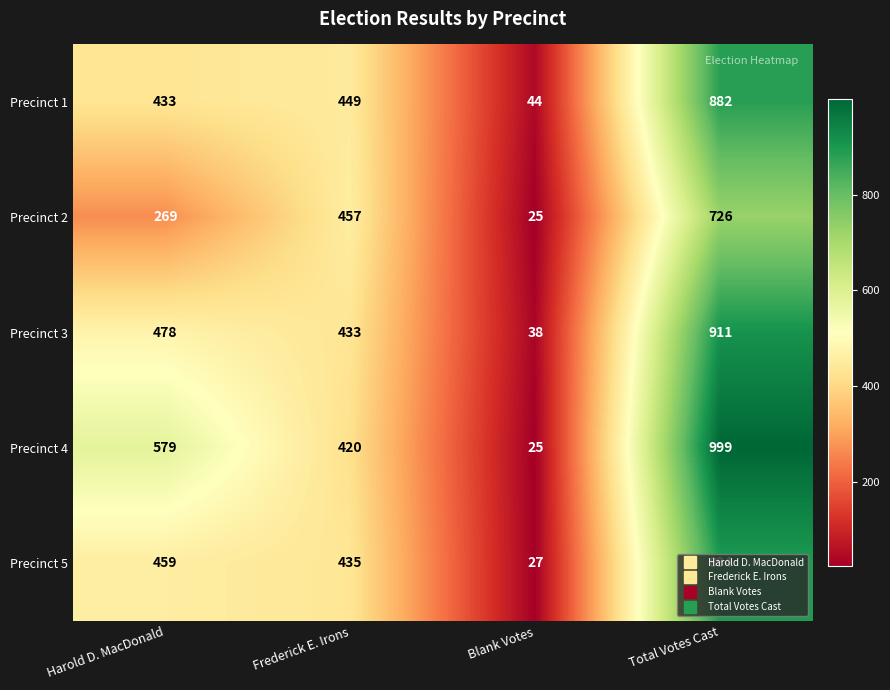

Rank the series by their maximum value, from lowest to highest.

Precinct 2, Precinct 1, Precinct 5, Precinct 3, Precinct 4